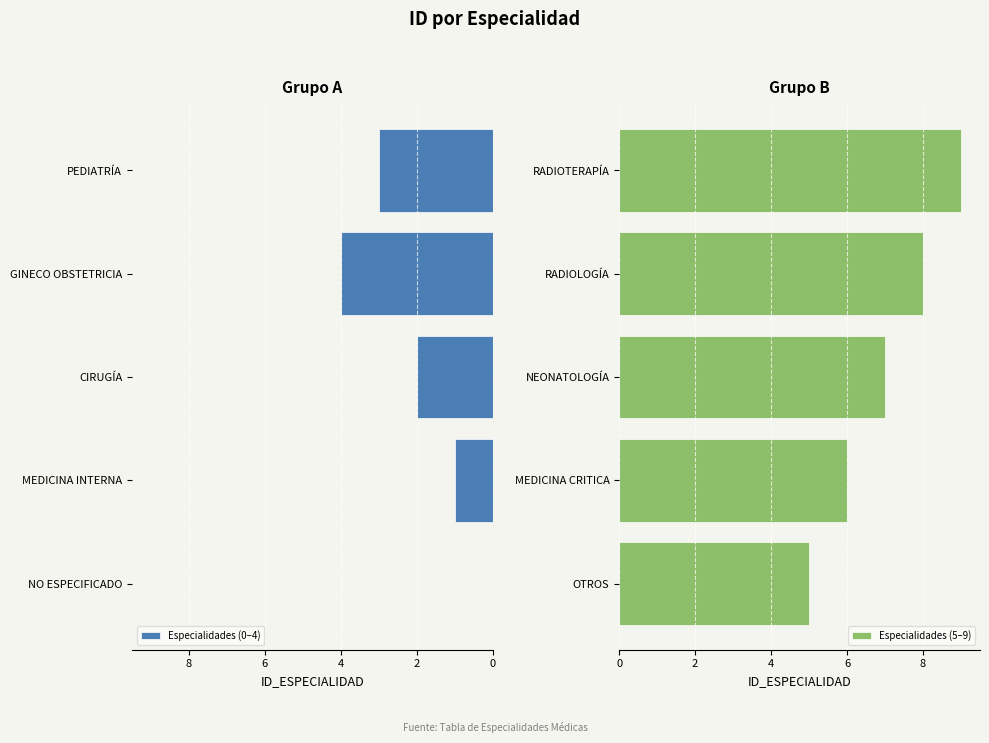

Which series has the widest spread of values?

Especialidades (0–4)